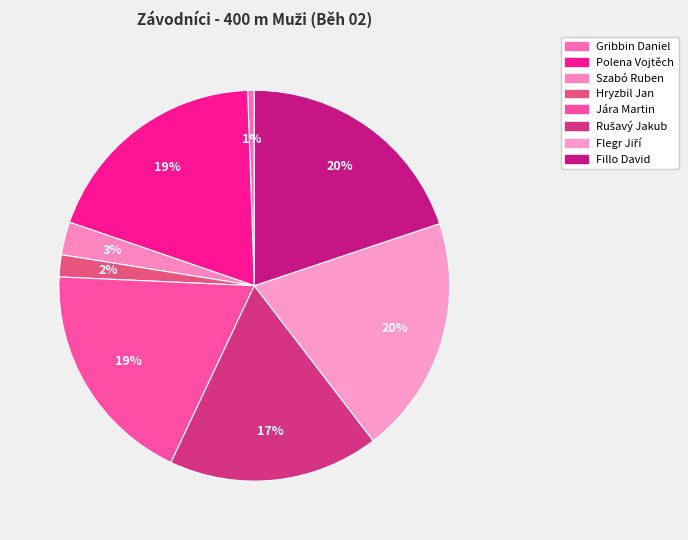

Is there a majority slice in this chart?

No